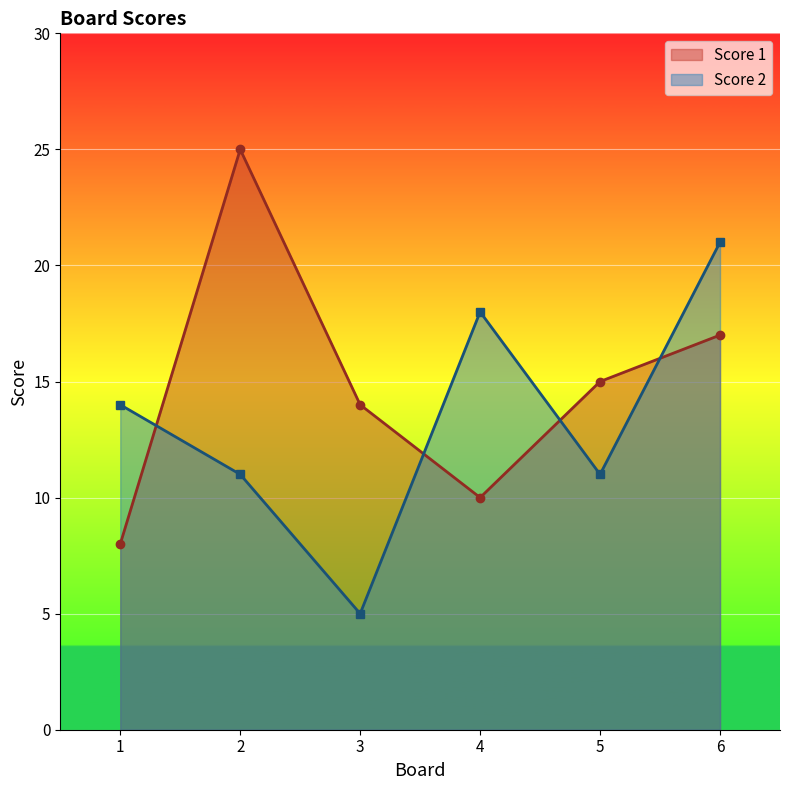

What is the greatest value displayed?

25